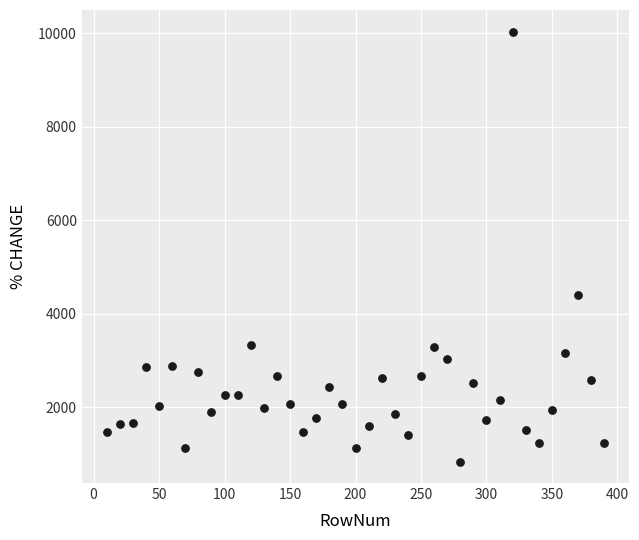

What is the range of Y values (max minus min)?

9205.6